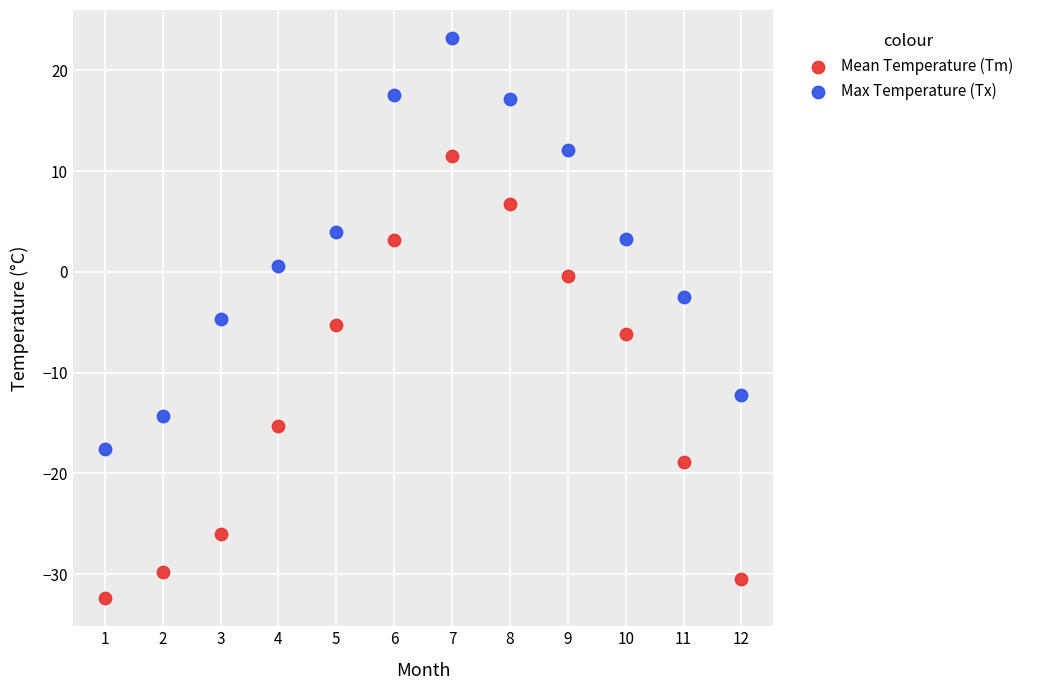

Across all data points, what is the range of X values (max minus min)?

11.0